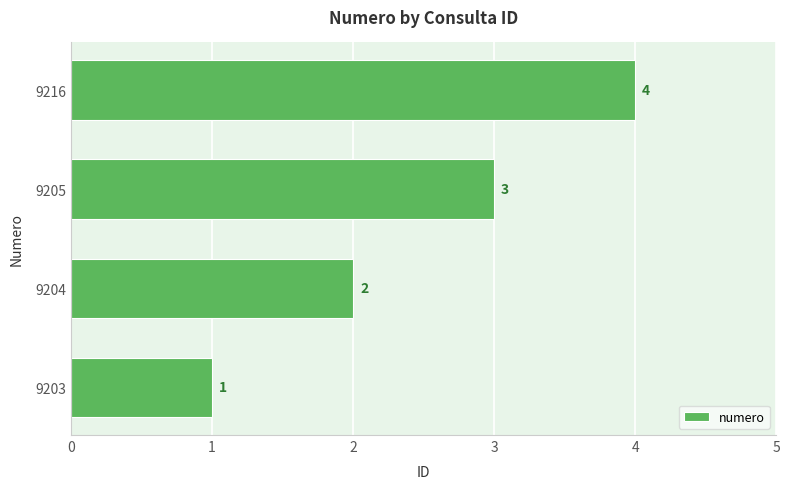

Is it true that the value at 9216 is 4?

True